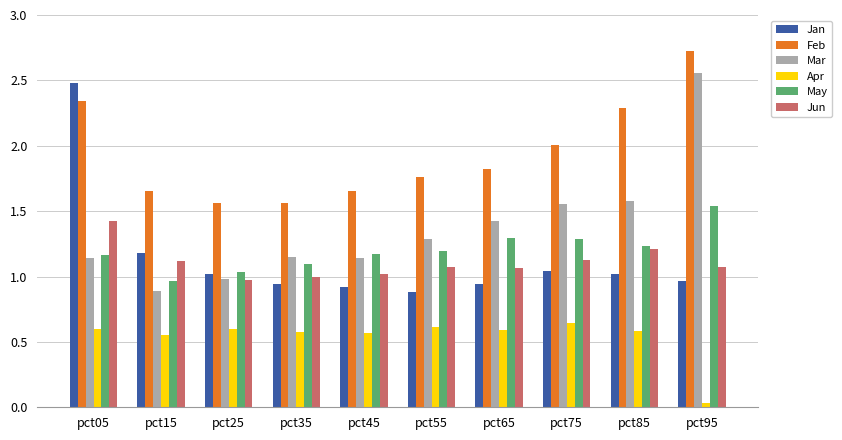

Is it true that Feb equals 3.3 at pct05?

False